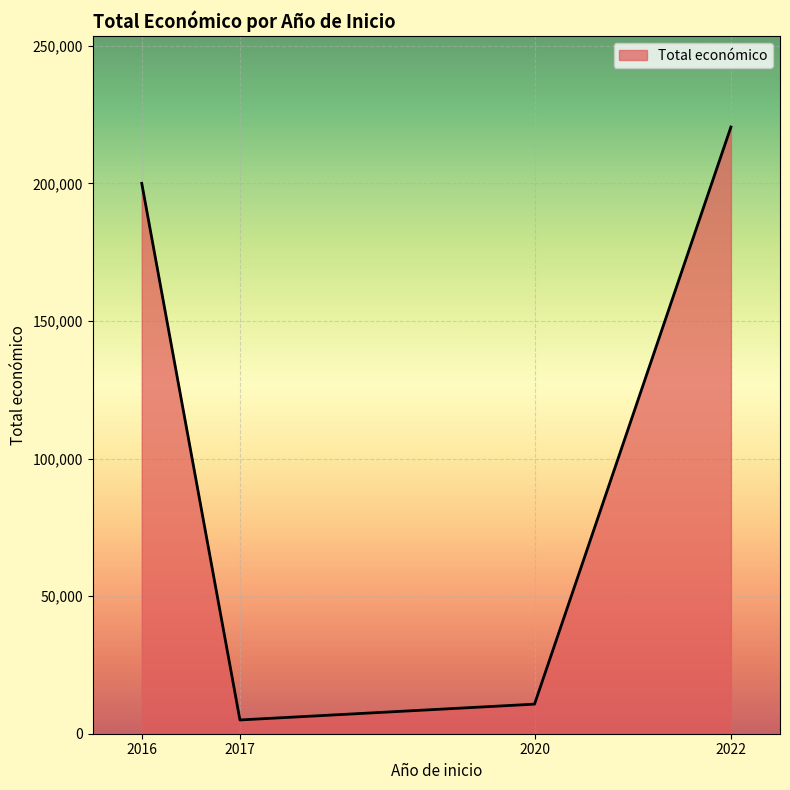

Between 2020 and 2022, which is larger?

2022